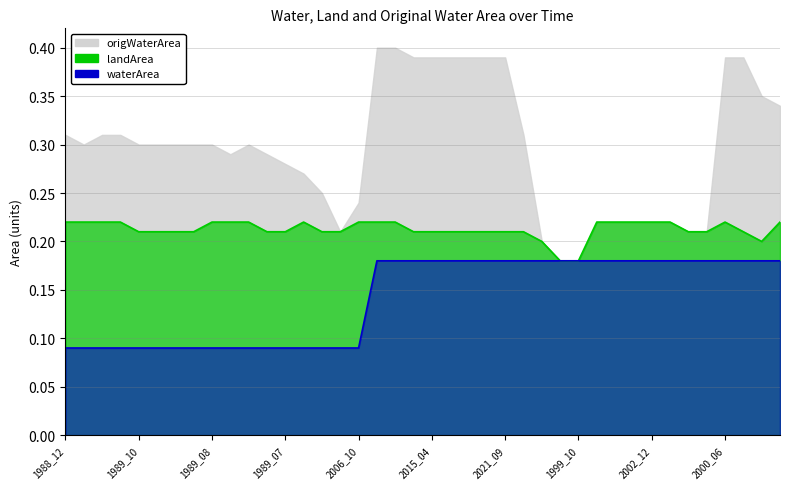

Is it true that origWaterArea equals -0.1 at 2001_10?

False